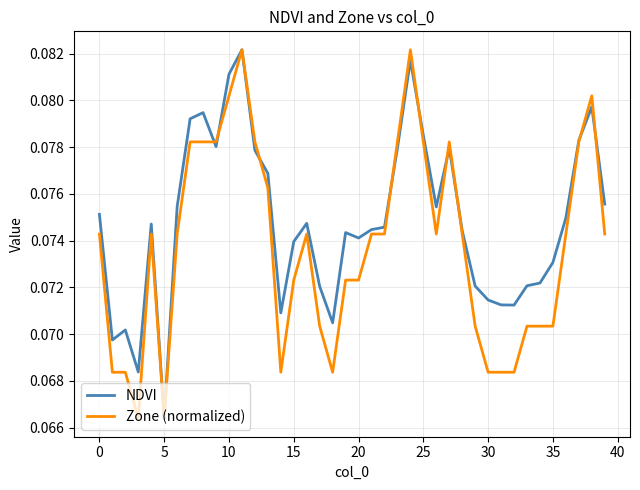

At how many categories does at least one series exceed 0?

40